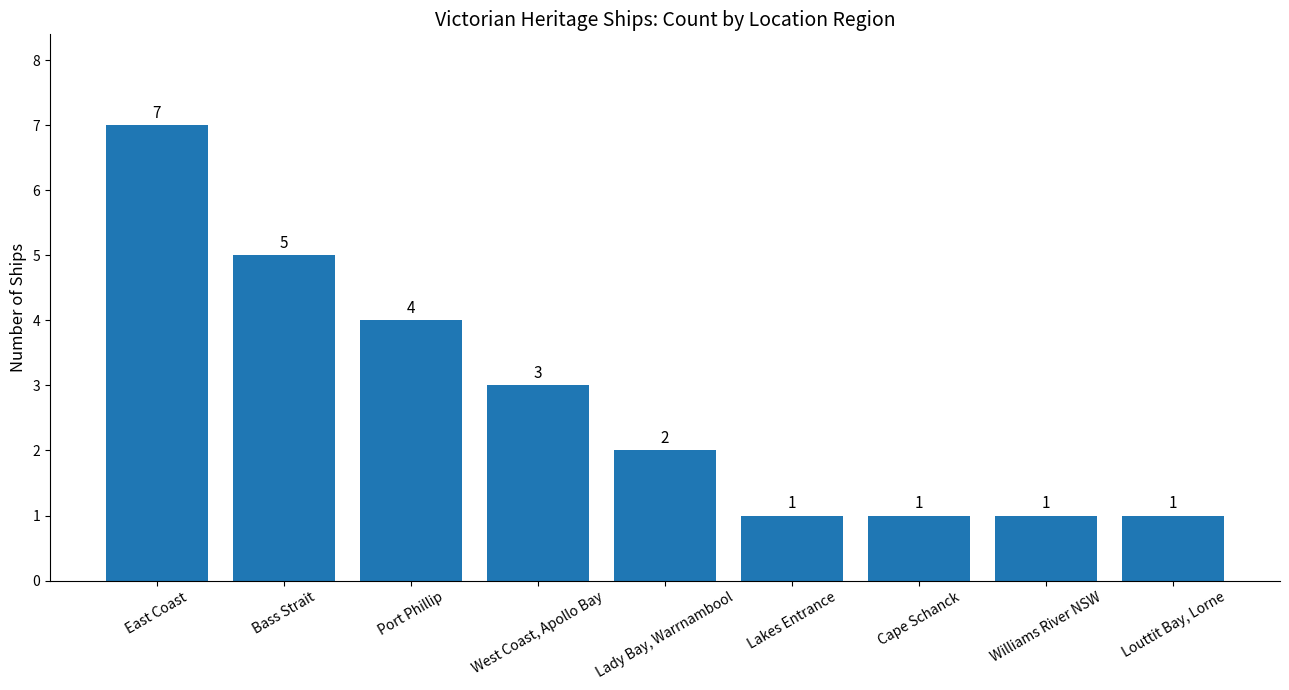

Which category has the highest value across all series?

East Coast